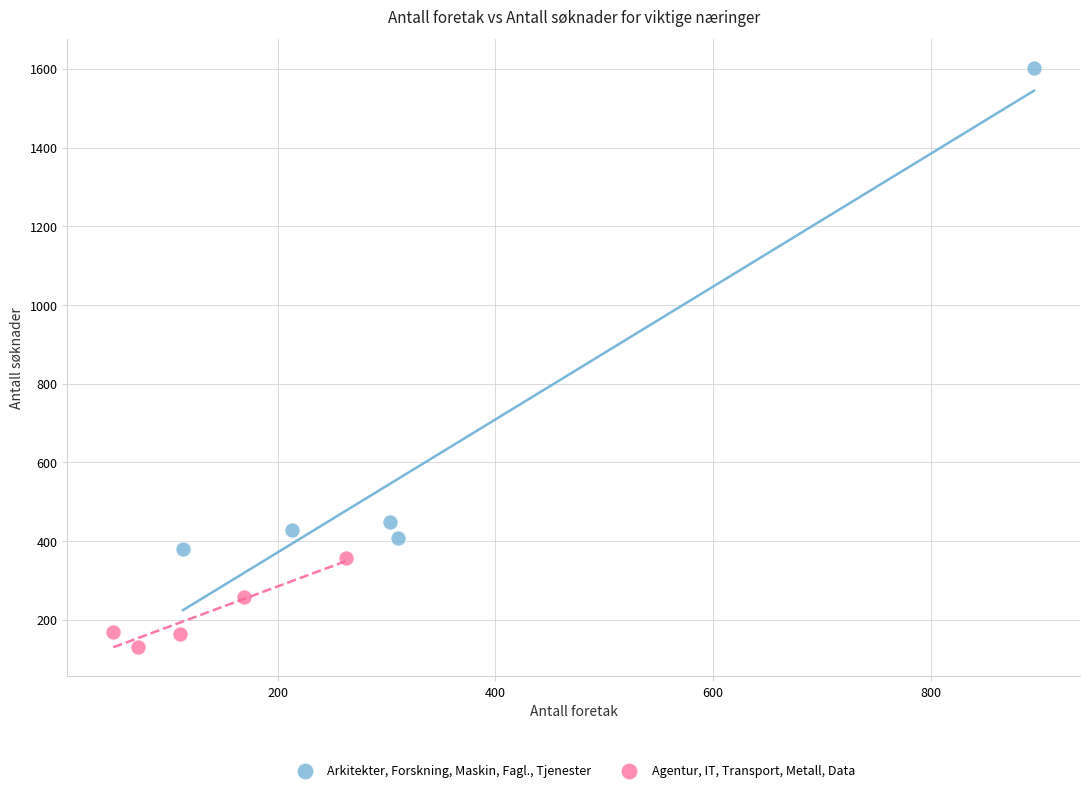

Which series has the largest Y range (max minus min)?

Arkitekter, Forskning, Maskin, Fagl., Tjenester